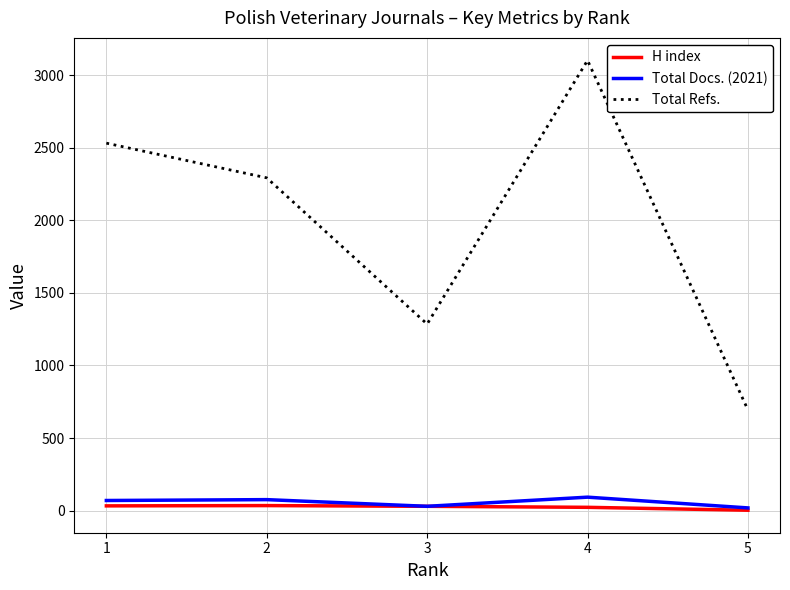

What is the maximum value for Total Refs.?

3101